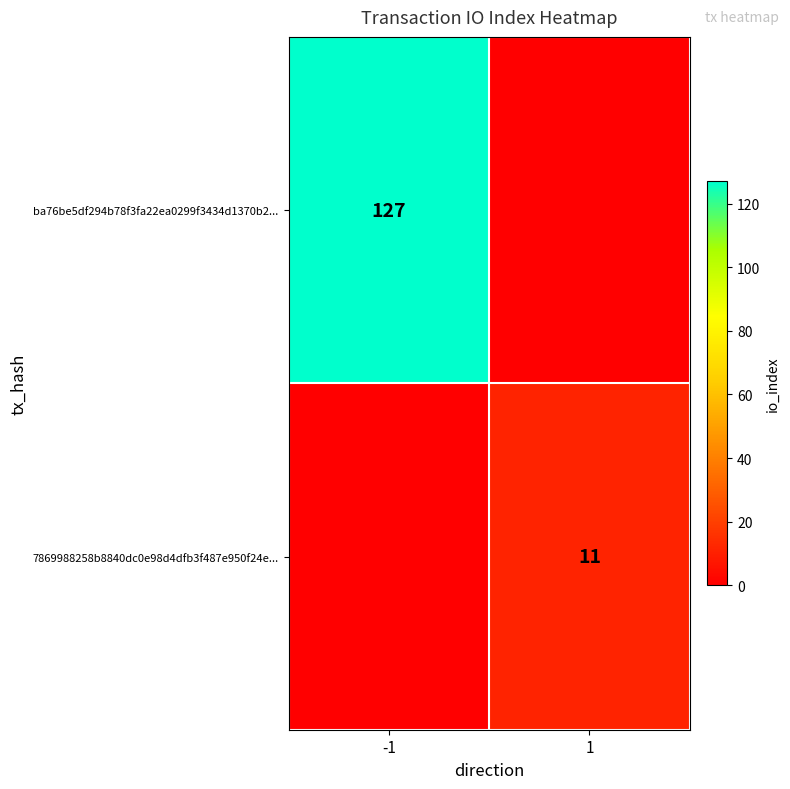

Is the value of ba76be5df294b78f3fa22ea0299f3434d1370b2... at -1 greater than the value of 7869988258b8840dc0e98d4dfb3f487e950f24e... at 1?

Yes